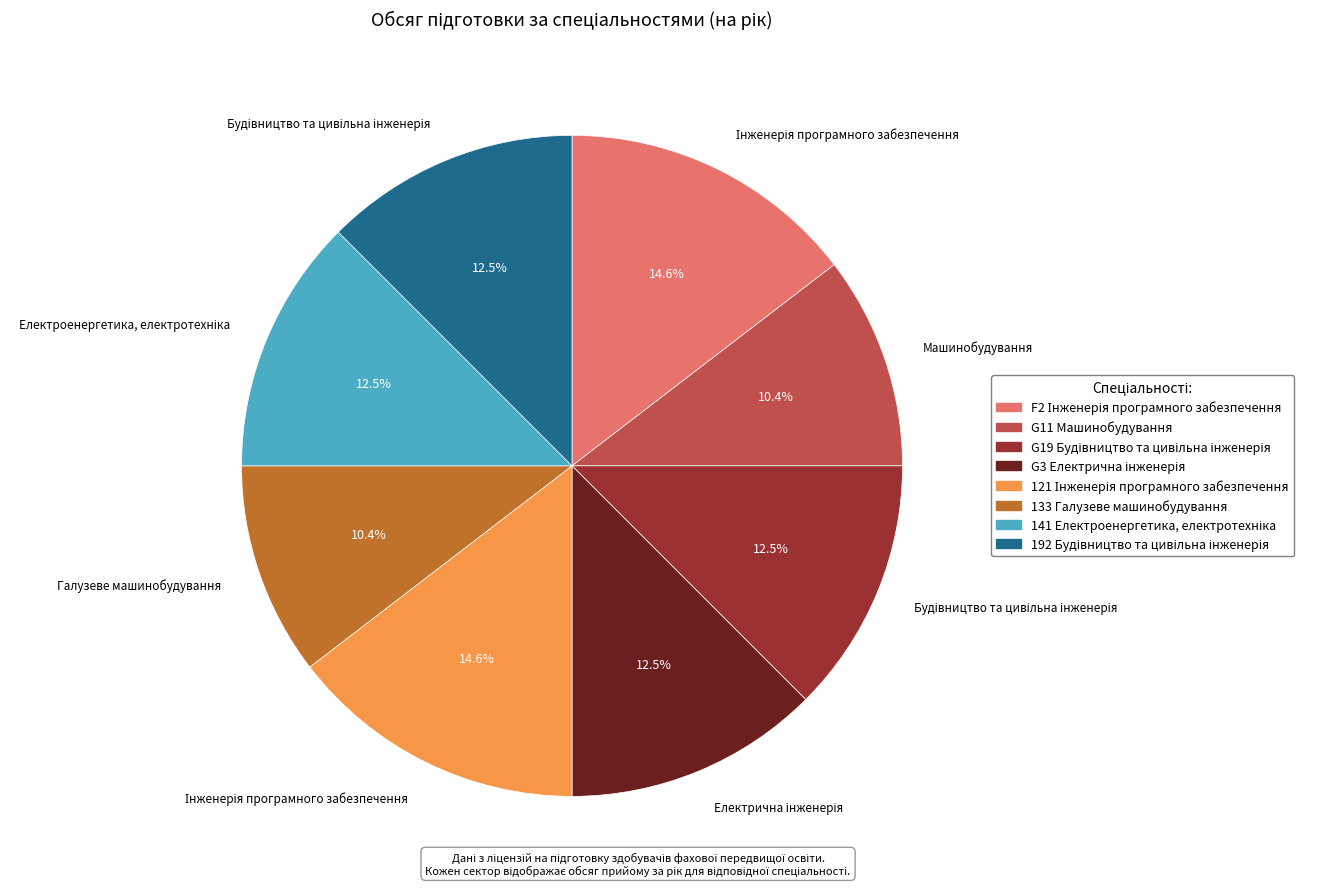

To the nearest percent, what is the difference between the largest and smallest slice percentages?

4%